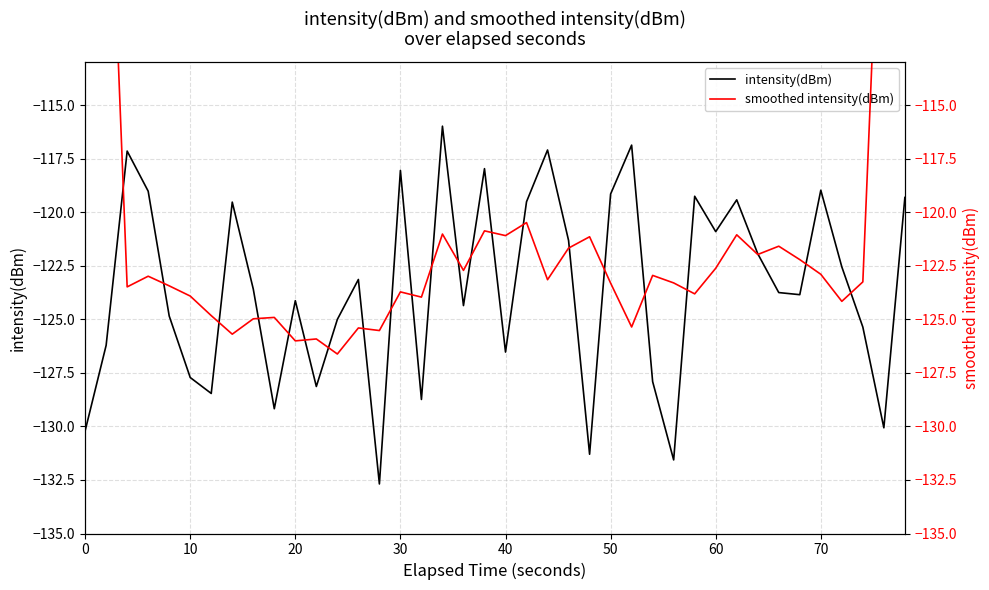

At how many categories does at least one series exceed -112?

4